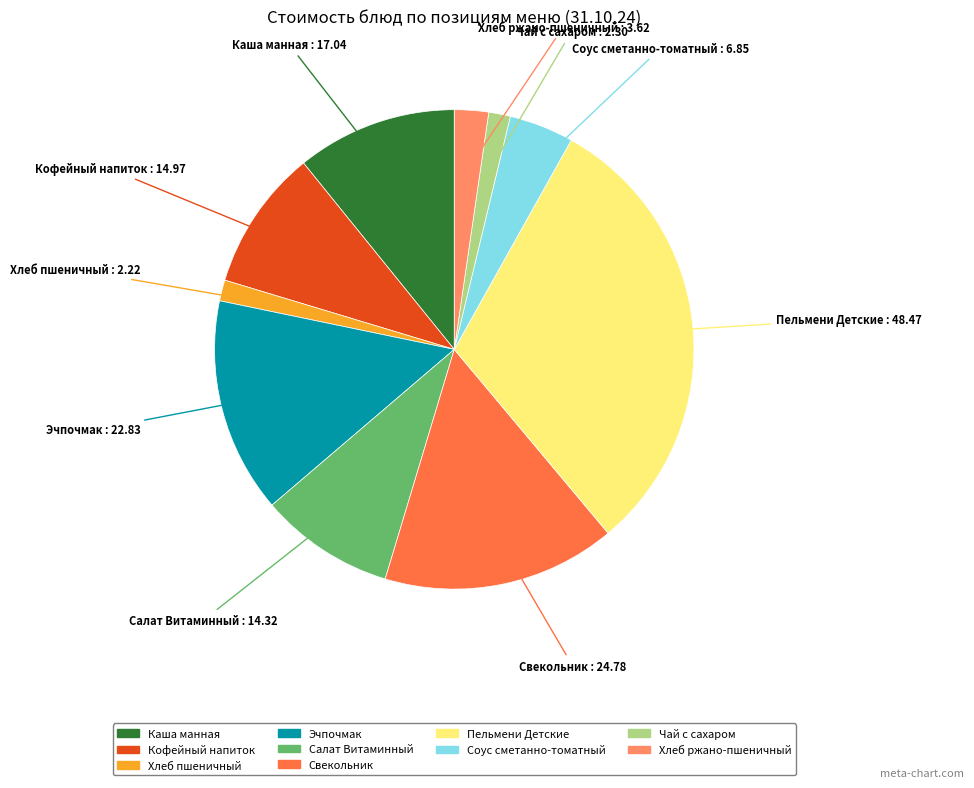

Do Салат Витаминный and Хлеб ржано-пшеничный together represent more than half of the pie?

No